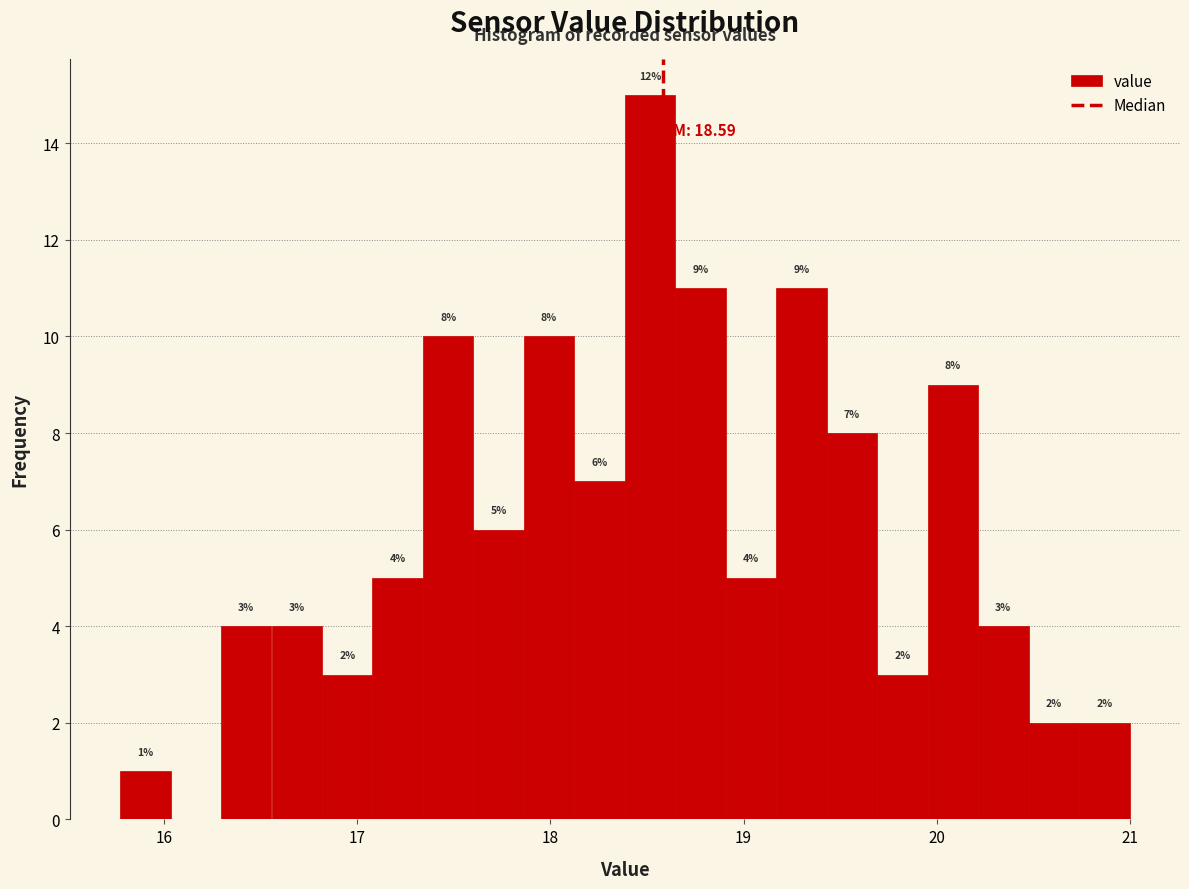

Read against the x-axis, roughly where is the centre of the tallest bar?

18.5